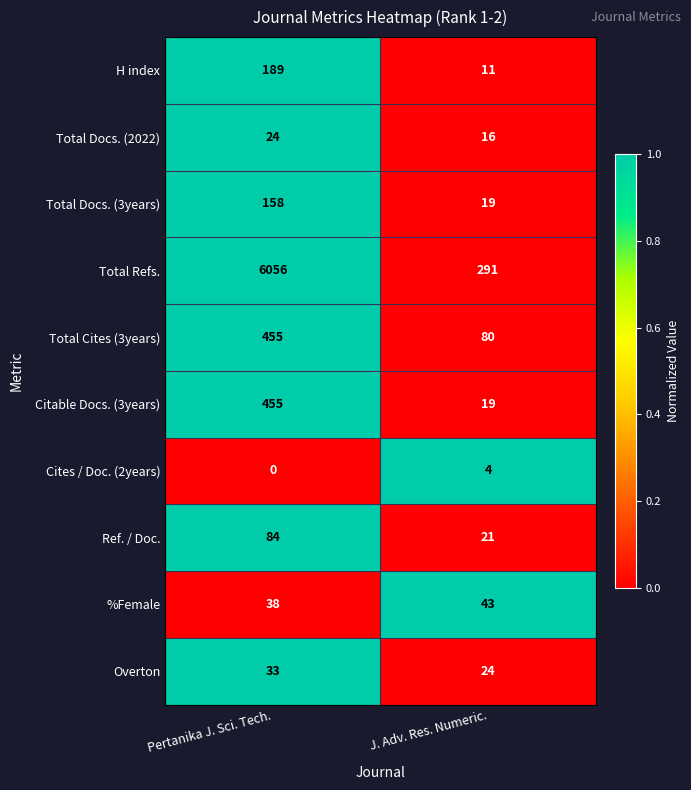

At how many categories does at least one series exceed 0?

2